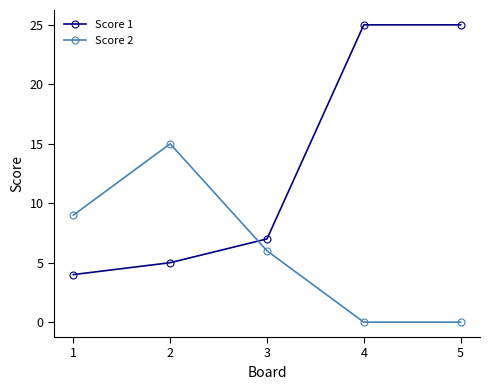

What value does the Score 2 series have at 3?

6